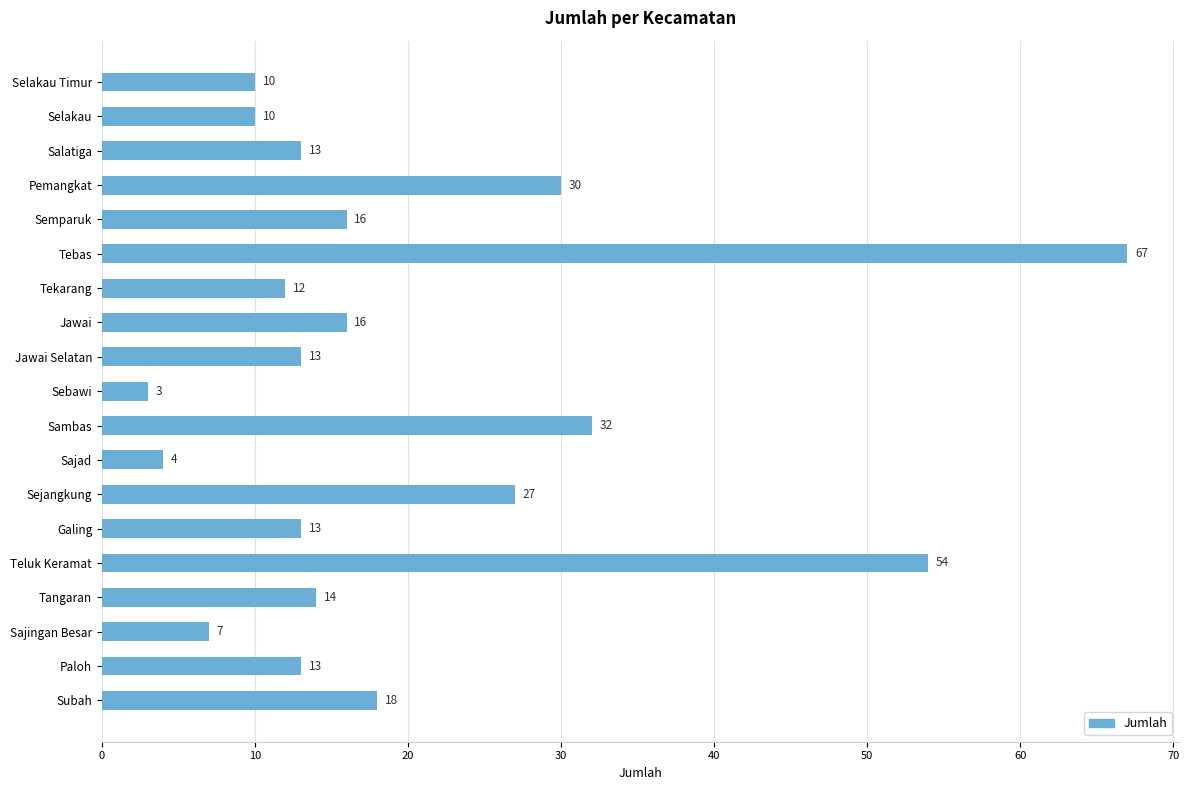

What is the ratio of the value at Salatiga to the value at Paloh?

1.0